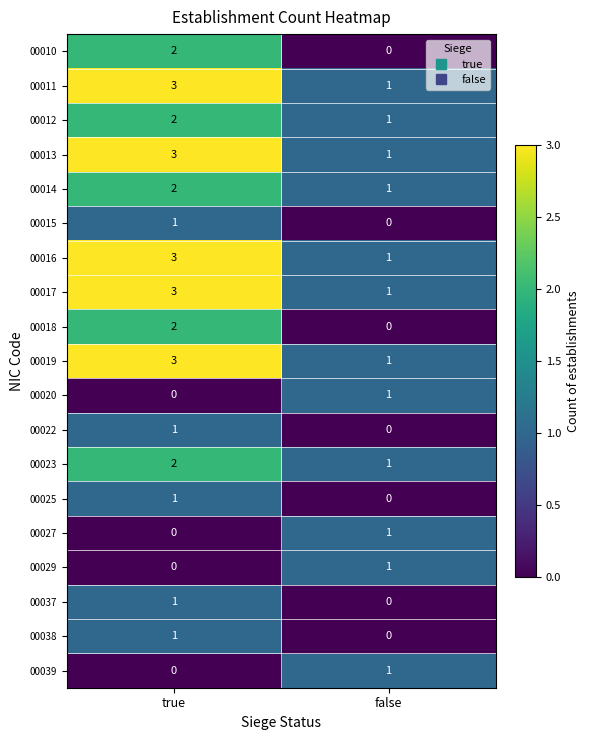

Where is 00025 nearest to the value 0?

false